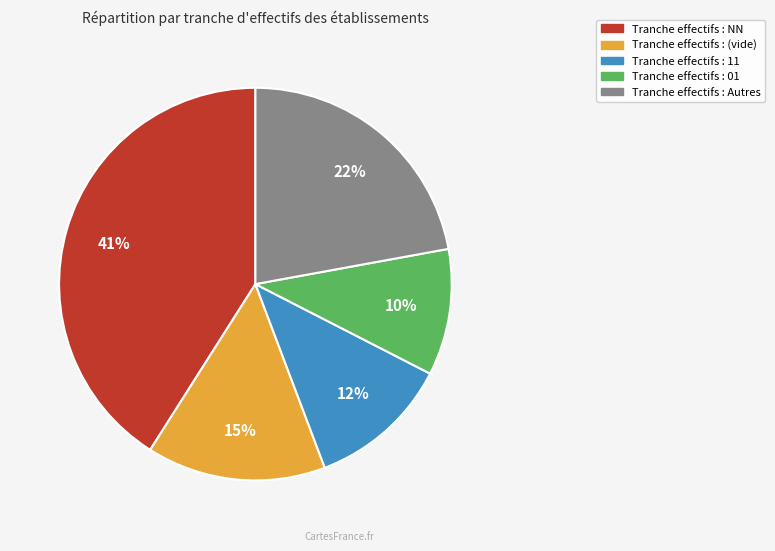

Does any single category account for the majority?

No